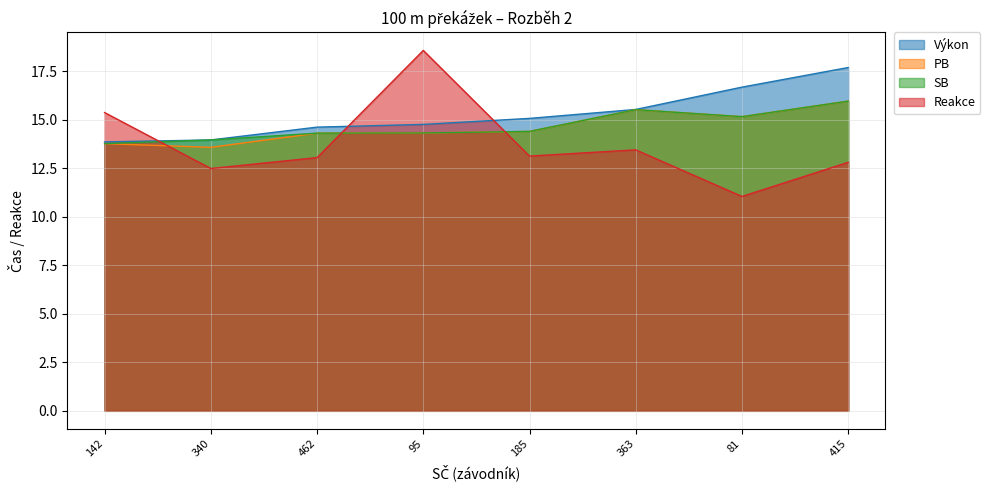

Reading left to right, list all the values displayed in this chart.

Výkon: 142=13.8	340=13.9	462=14.6	95=14.8	185=15.1	363=15.5	81=16.7	415=17.7
PB: 142=13.8	340=13.6	462=14.3	95=14.3	185=14.4	363=15.5	81=15.2	415=15.9
SB: 142=13.8	340=13.9	462=14.3	95=14.3	185=14.4	363=15.5	81=15.2	415=15.9
Reakce: 142=15.4	340=12.5	462=13.0	95=18.6	185=13.1	363=13.4	81=11.0	415=12.8